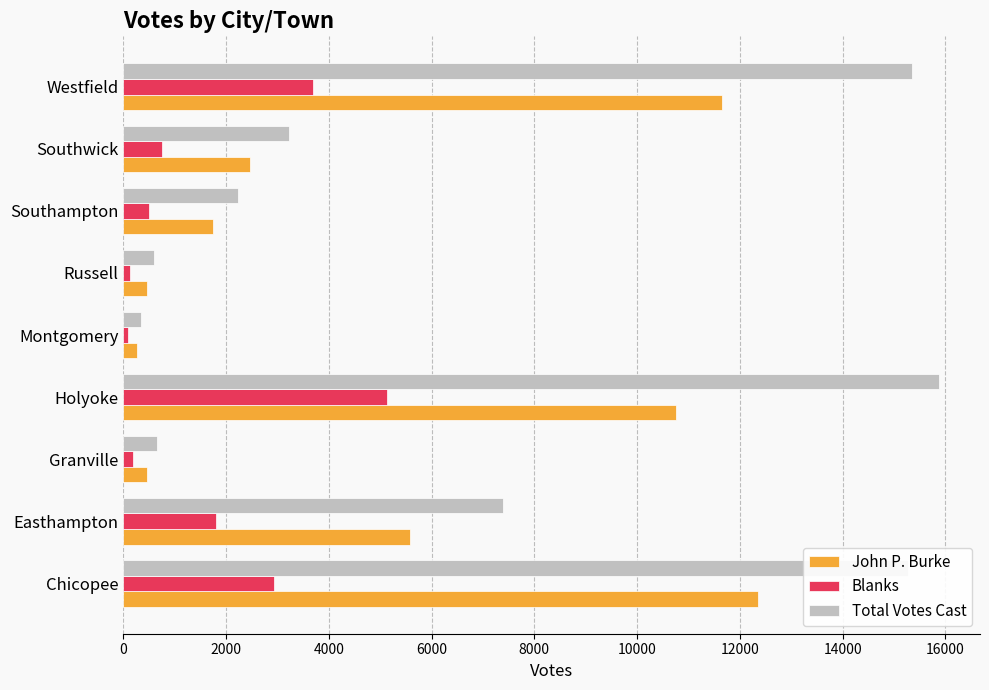

At how many categories does at least one series exceed 10685?

3